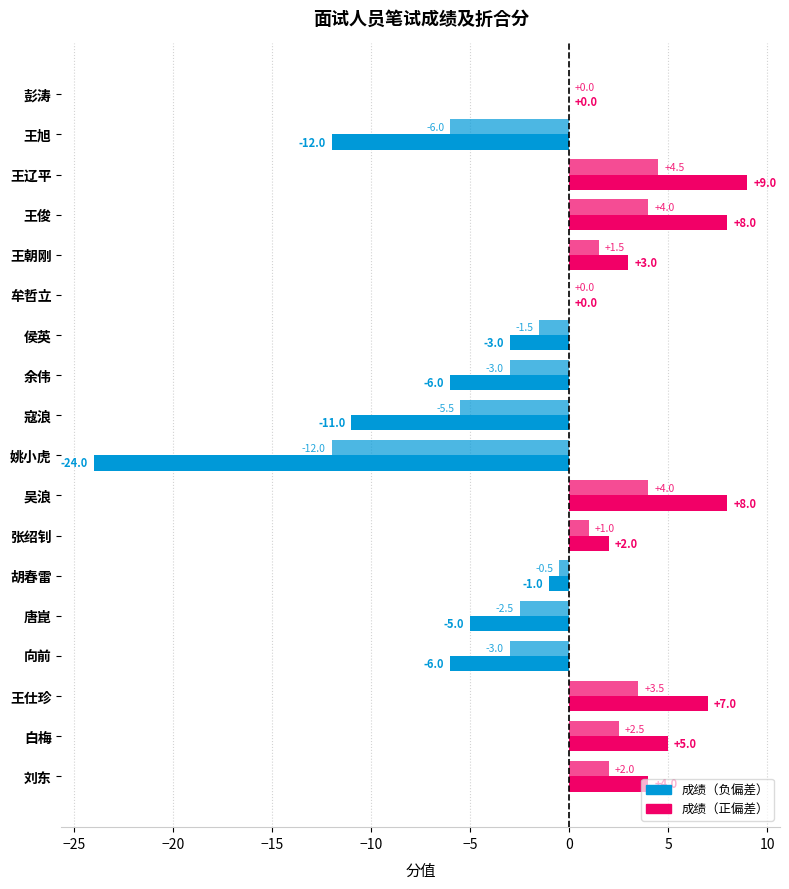

Count the number of categories in the chart.

18